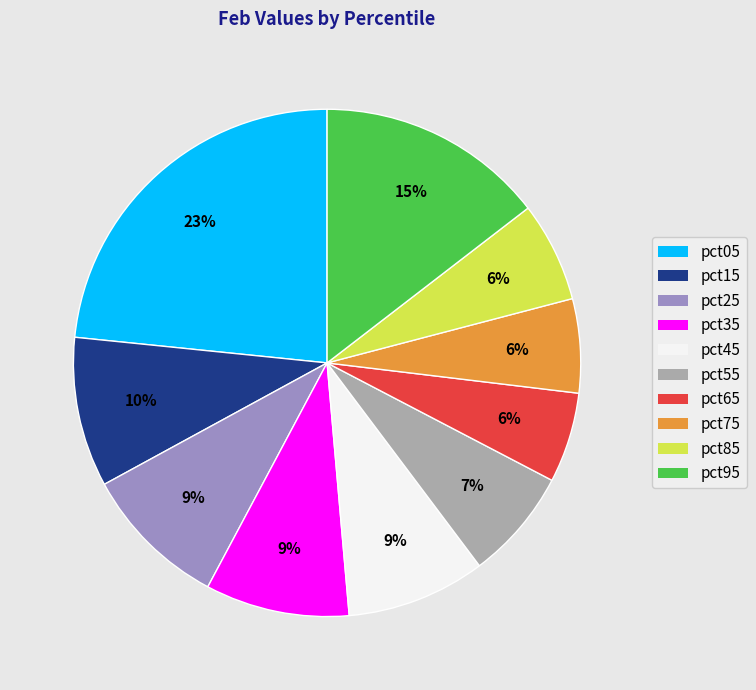

True or false: pct45 accounts for 9% of the total.

True